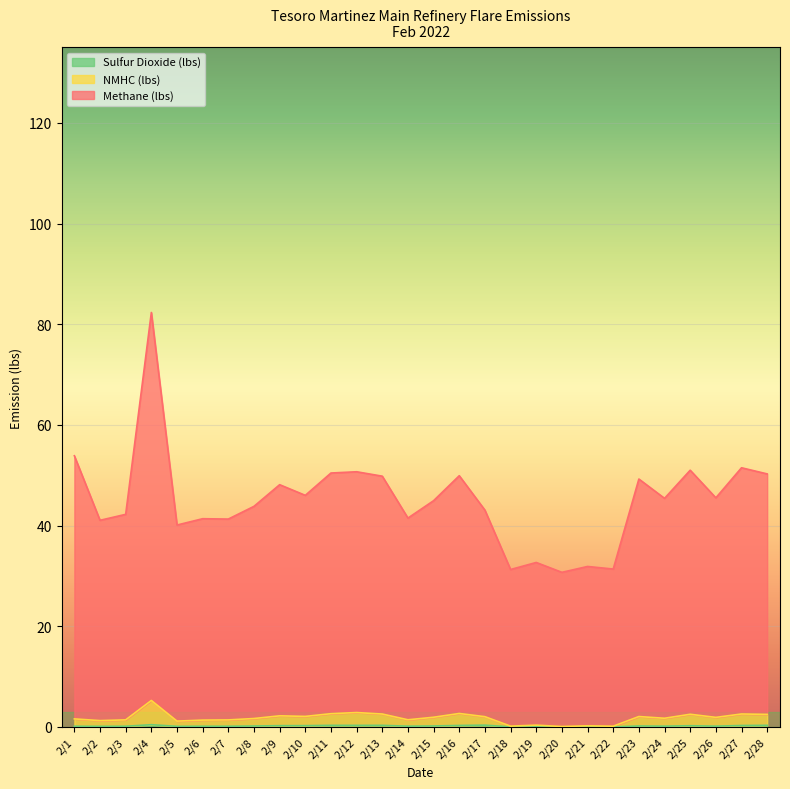

Which series changed the most between 2/2 and 2/6?

Methane (lbs)